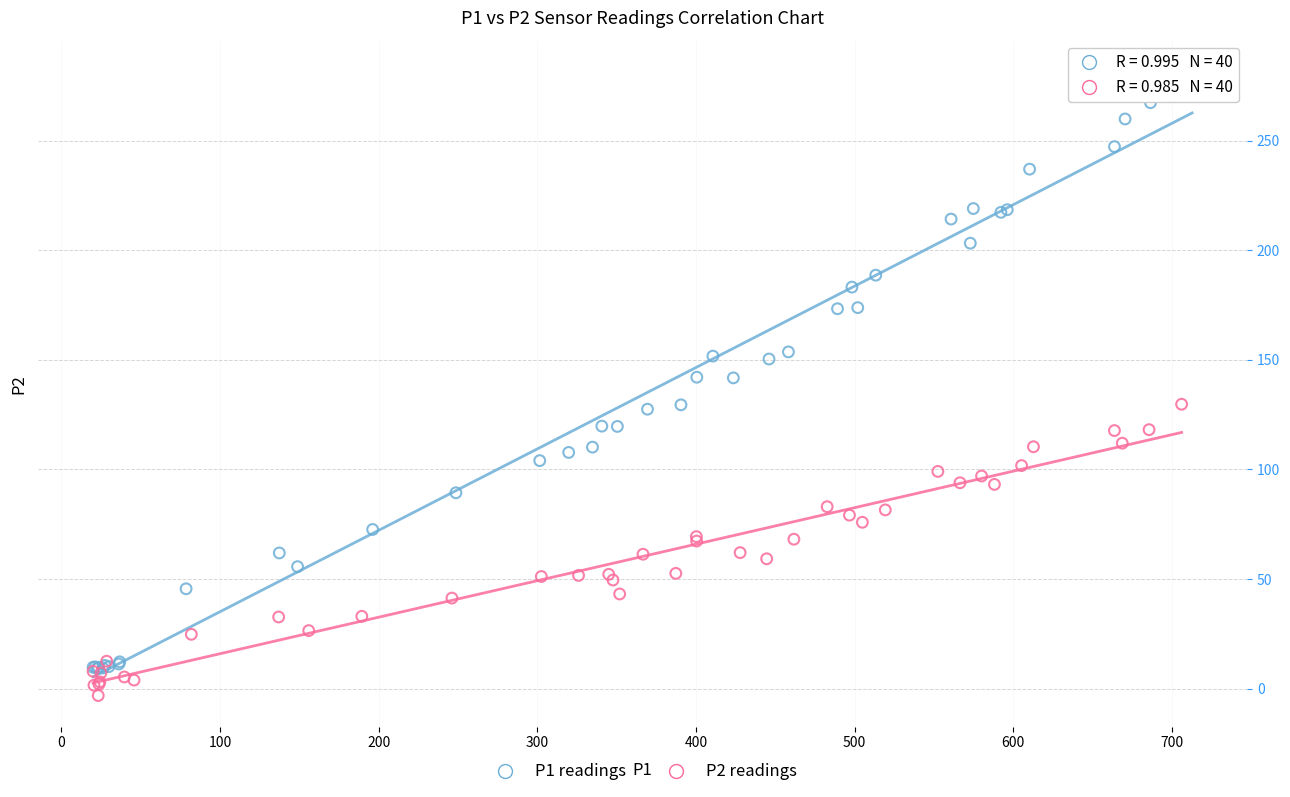

Which series reaches the maximum Y coordinate?

P1 readings